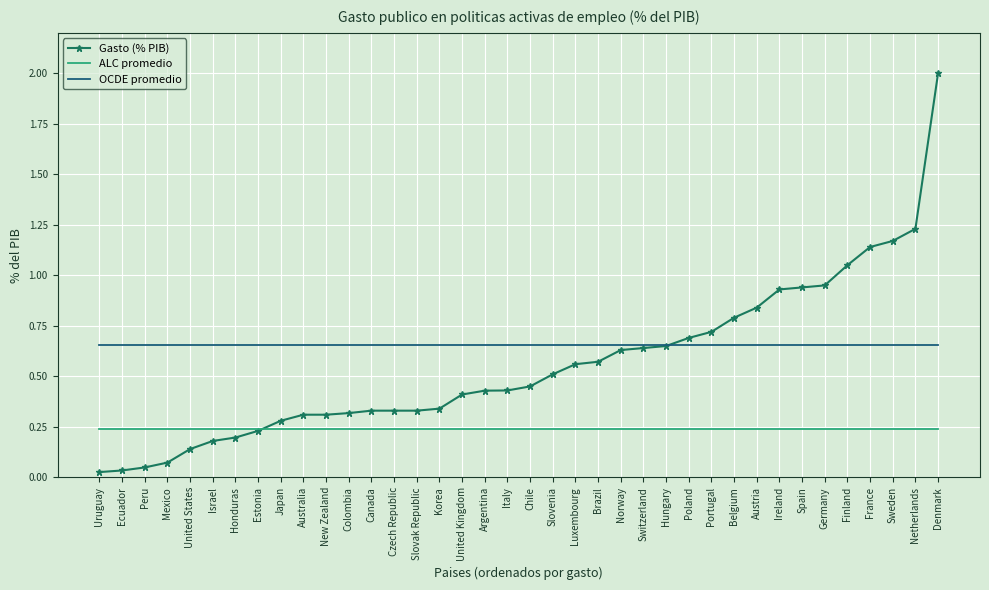

True or false: ALC promedio and OCDE promedio intersect in this chart.

False